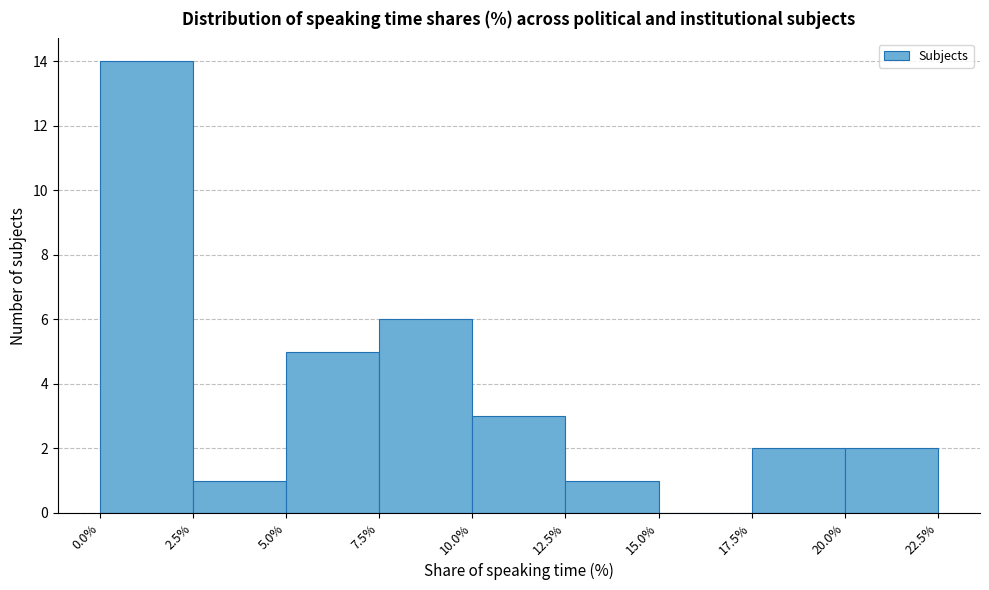

Which range on the x-axis has the tallest bar?

0.0% to 2.5%